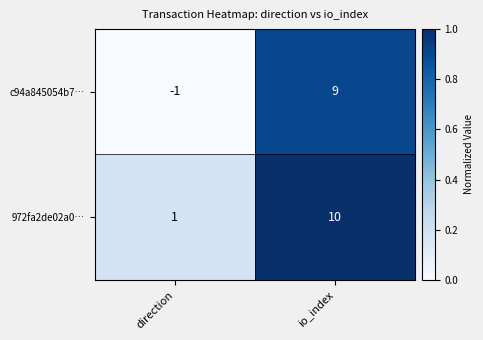

Reading right to left, what are all the values shown in this chart?

c94a845054b7…: io_index=9	direction=-1
972fa2de02a0…: io_index=10	direction=1